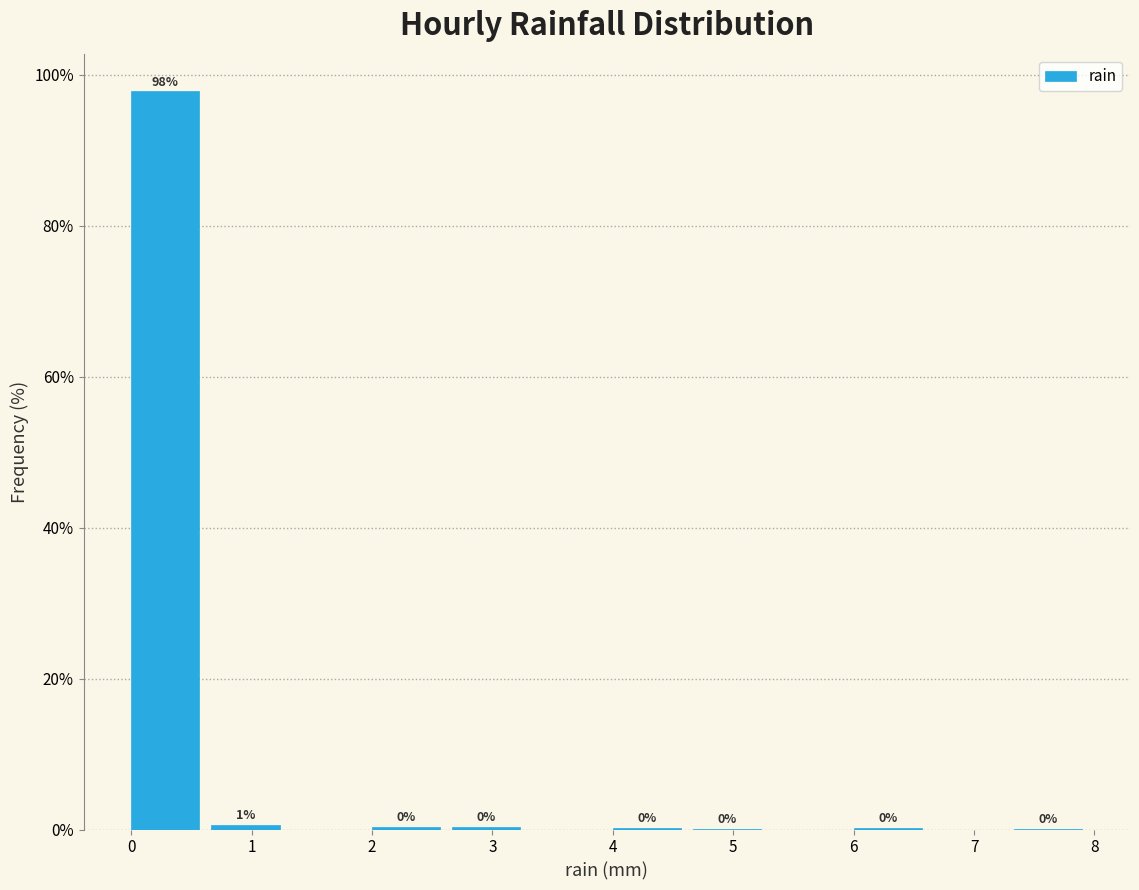

Which range on the x-axis has the tallest bar?

0.0 to 0.7